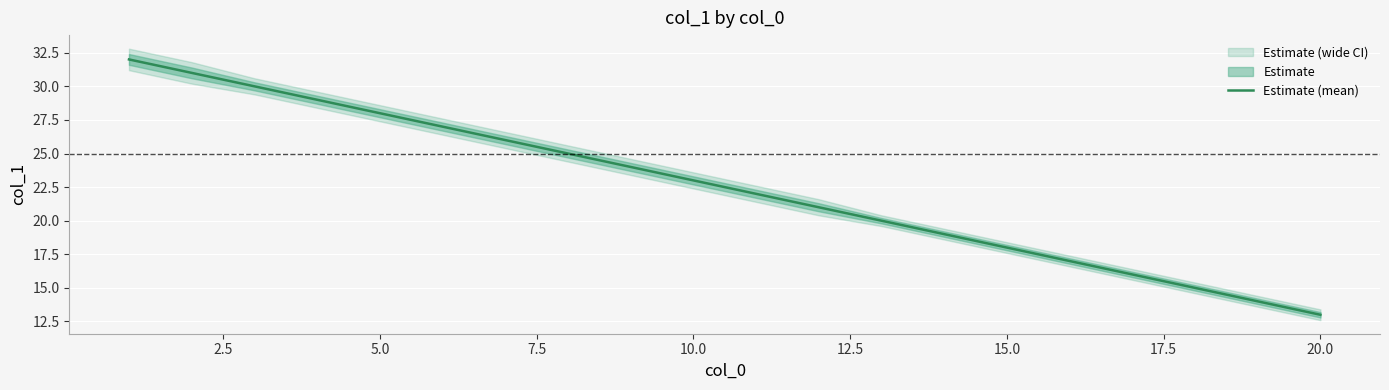

What is the value of the 11th point from the left?

22